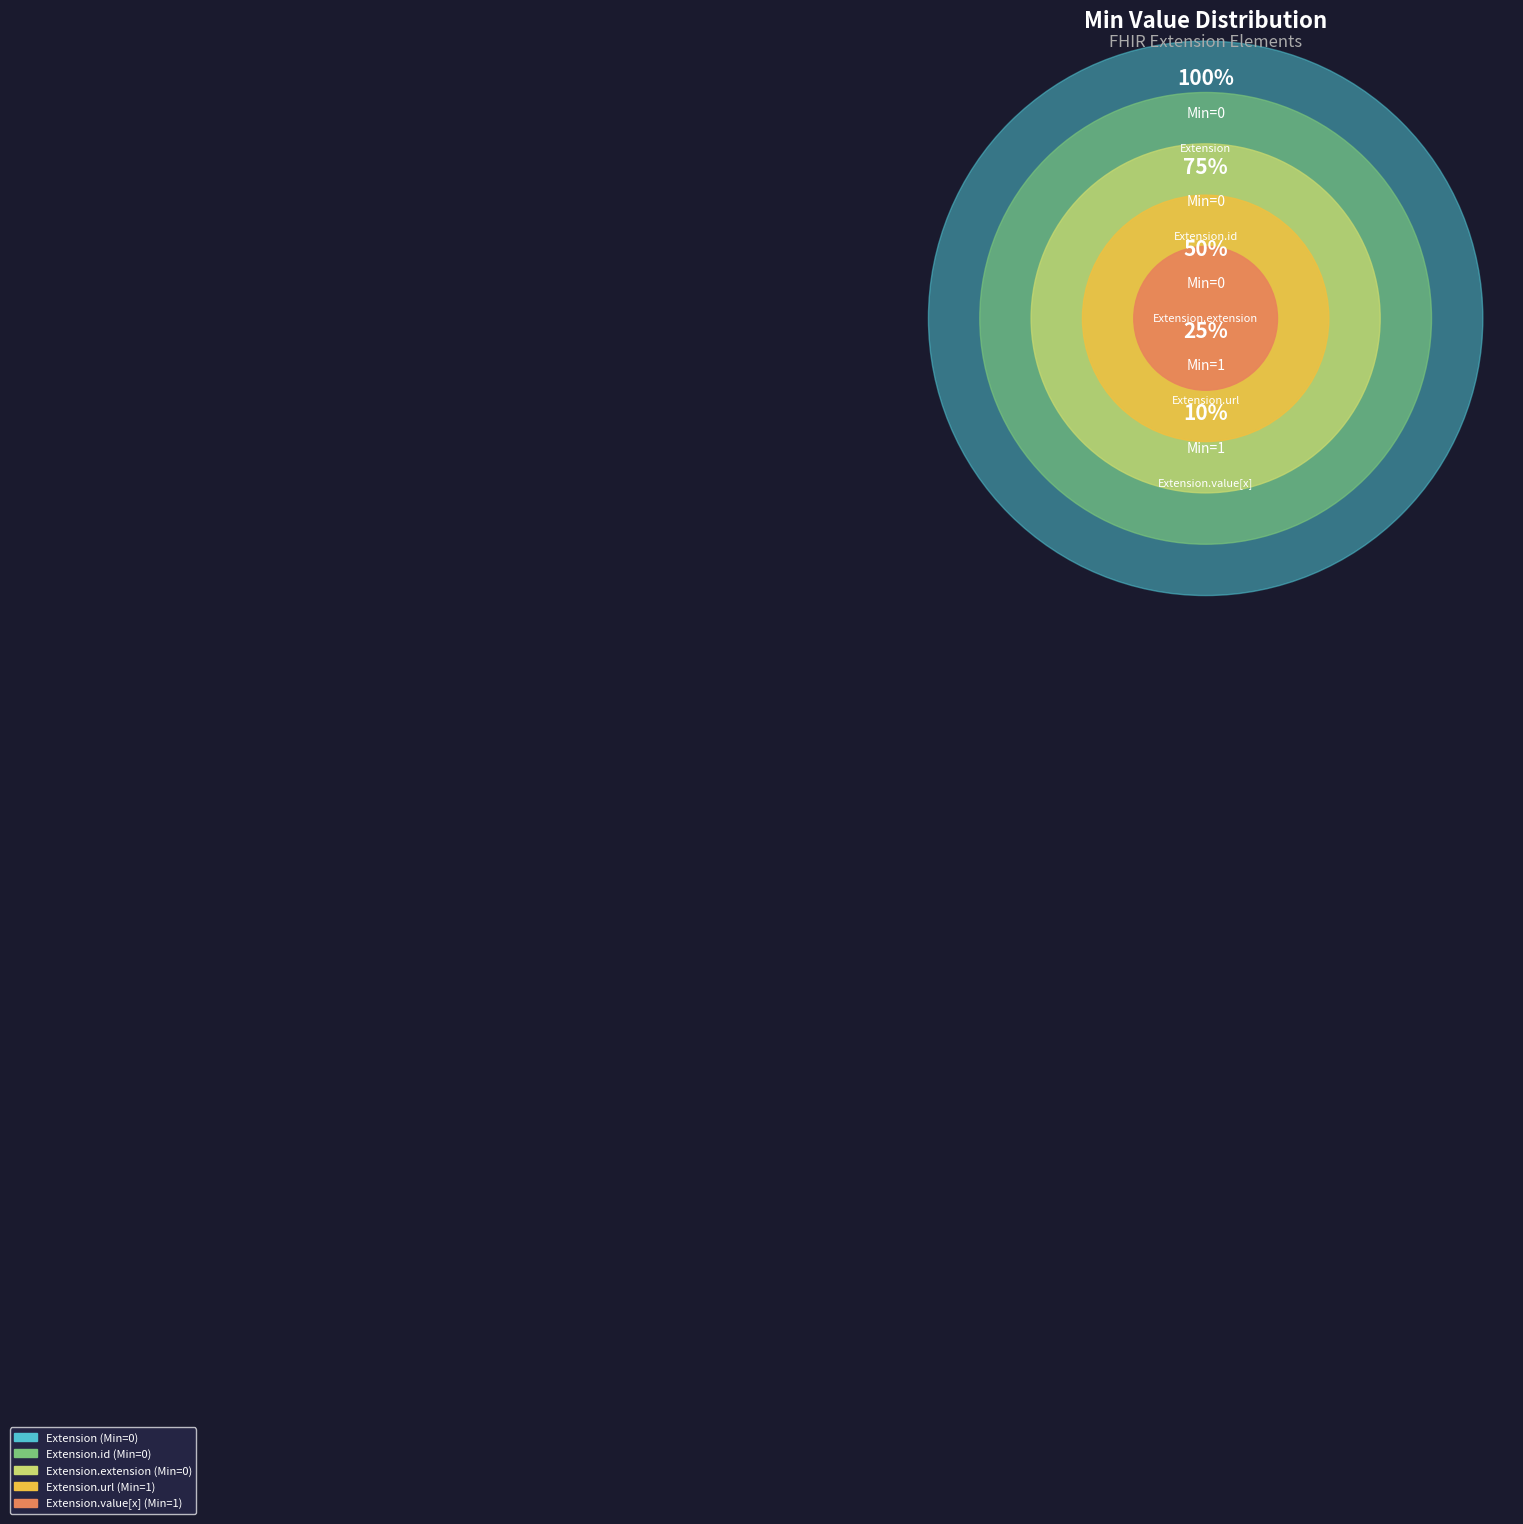

Do Extension.value[x] and Extension.id together represent more than half of the pie?

No